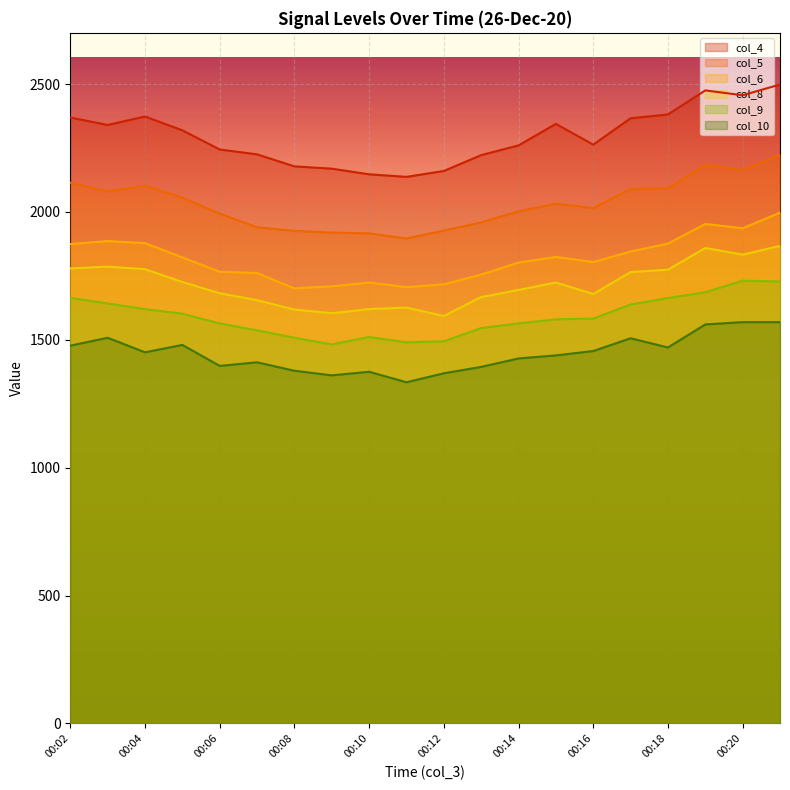

In col_6, how many points are lower than both neighbors (excluding endpoints)?

4